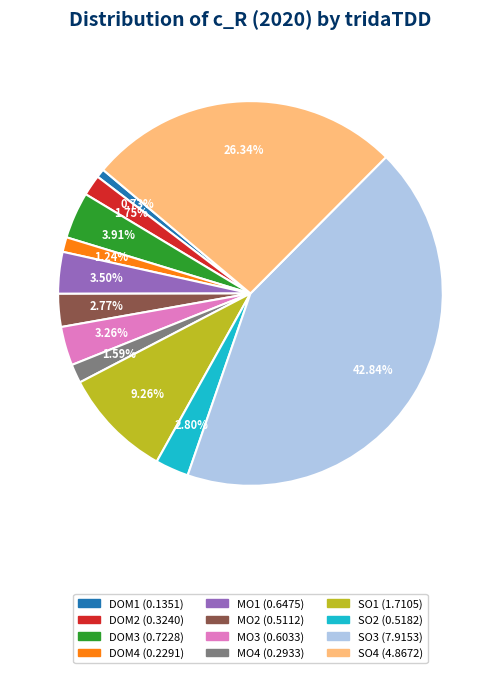

Which slice is the smallest?

DOM1